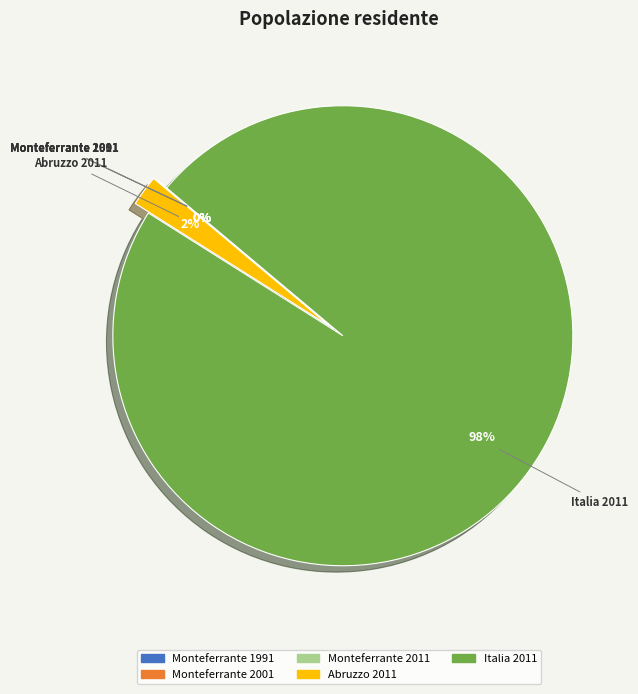

Is Italia 2011 the majority of the pie?

Yes